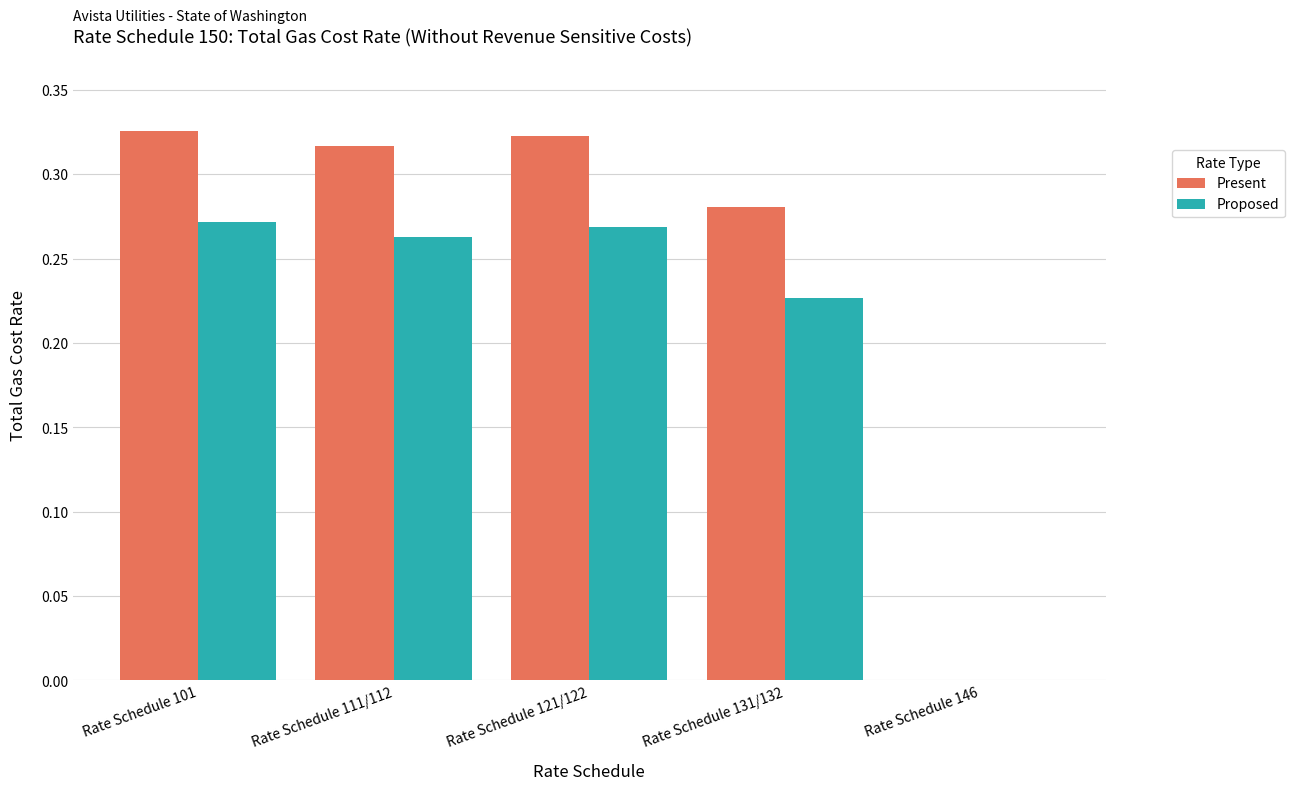

Between Rate Schedule 131/132 and Rate Schedule 146, which series saw the biggest shift?

Present